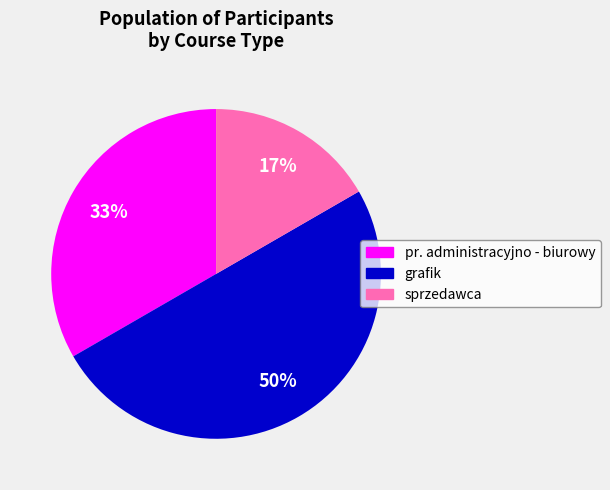

To the nearest percent, what is the difference between the largest and smallest slice percentages?

33%